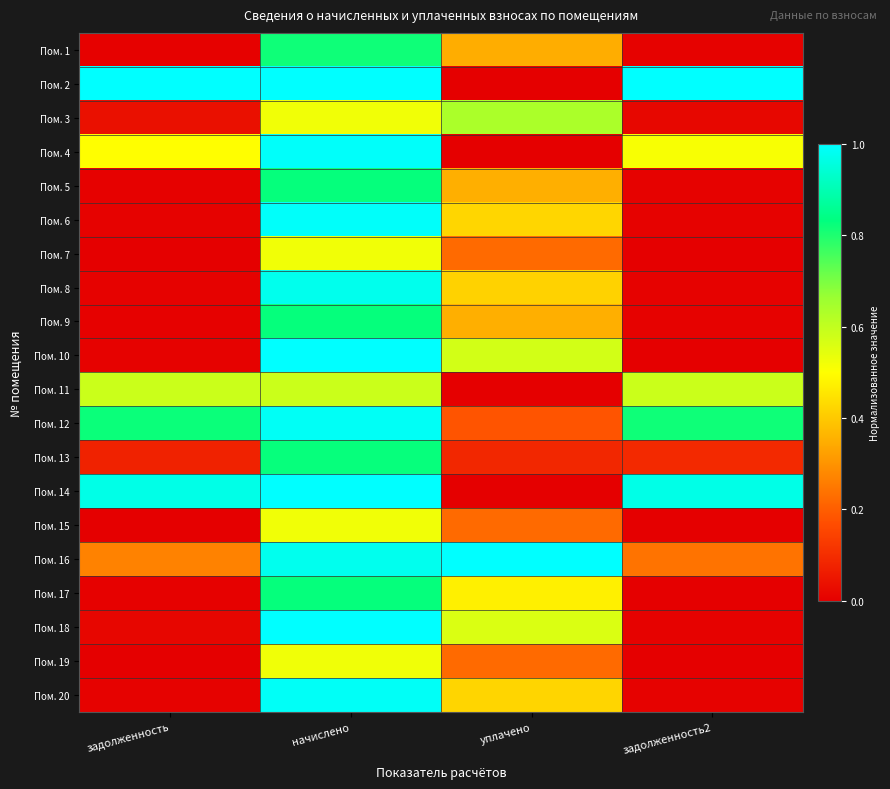

Which label corresponds to the largest value in the chart?

задолженность